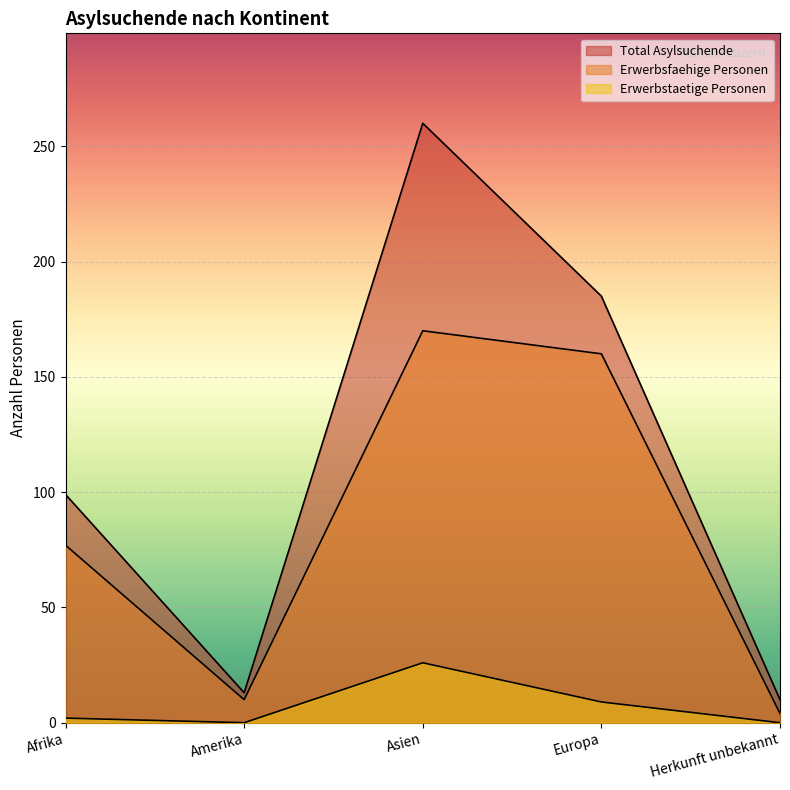

The value of Total Asylsuchende at Afrika is 170. True or false?

False